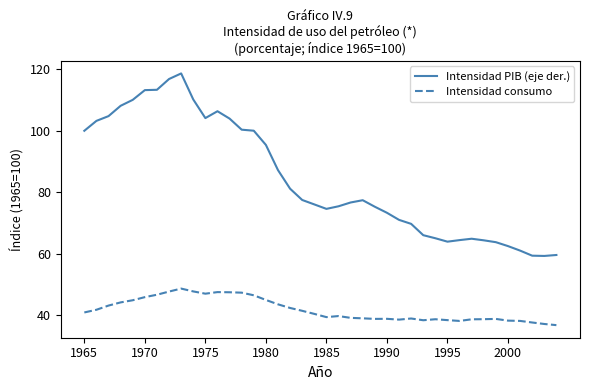

True or false: Intensidad PIB (eje der.) and Intensidad consumo cross at least once.

False